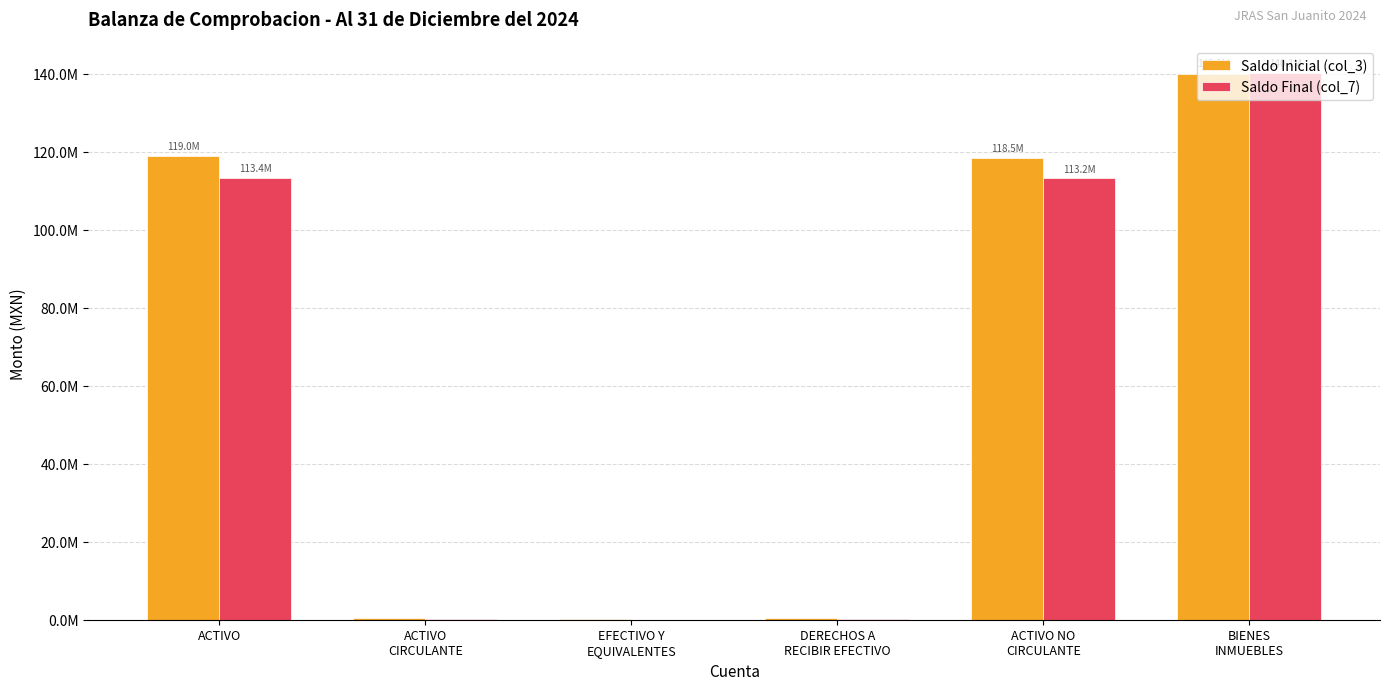

What is the sum of all Saldo Final (col_7) values?

367078945.6